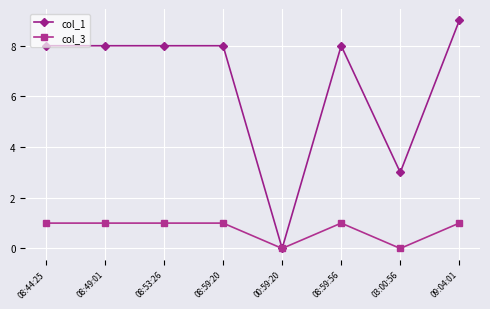

What is the greatest value displayed?

9